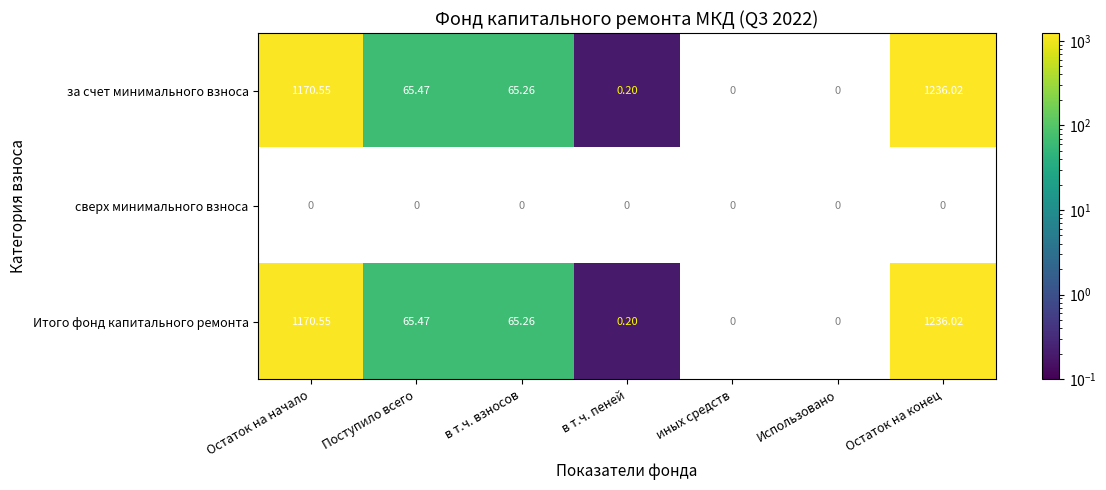

What is the highest value of the за счет минимального взноса series?

1236.0